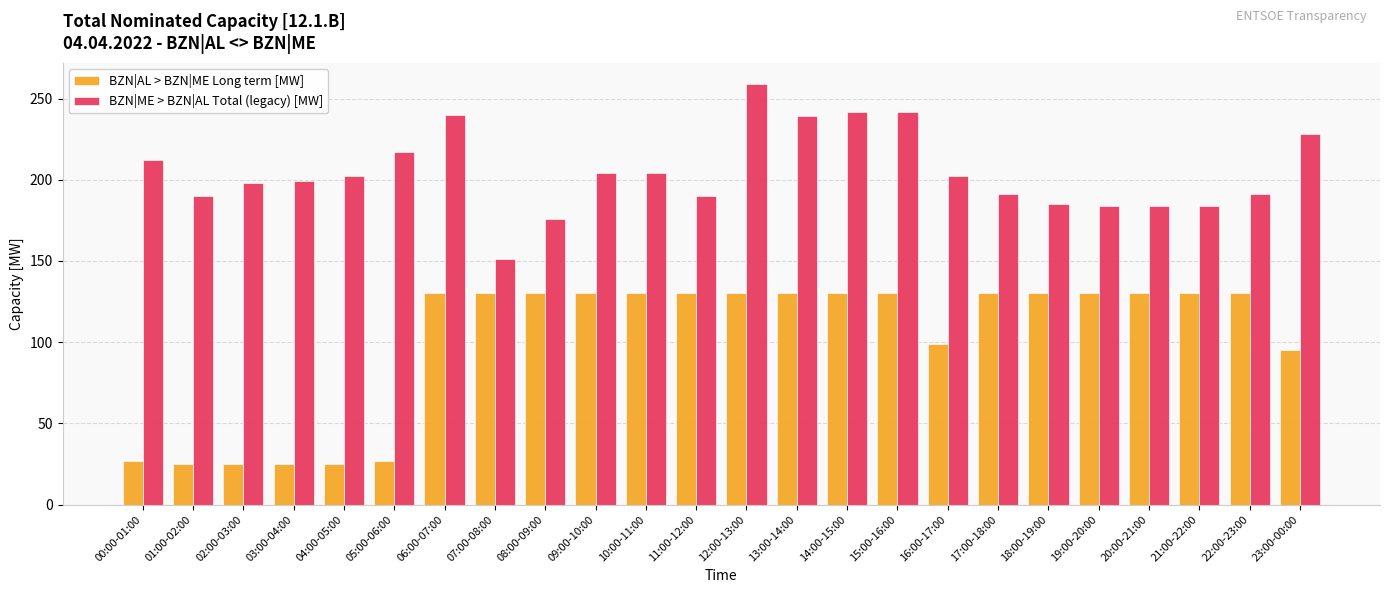

The BZN|ME > BZN|AL Total (legacy) [MW] series shows 191 at 17:00-18:00. True or false?

True